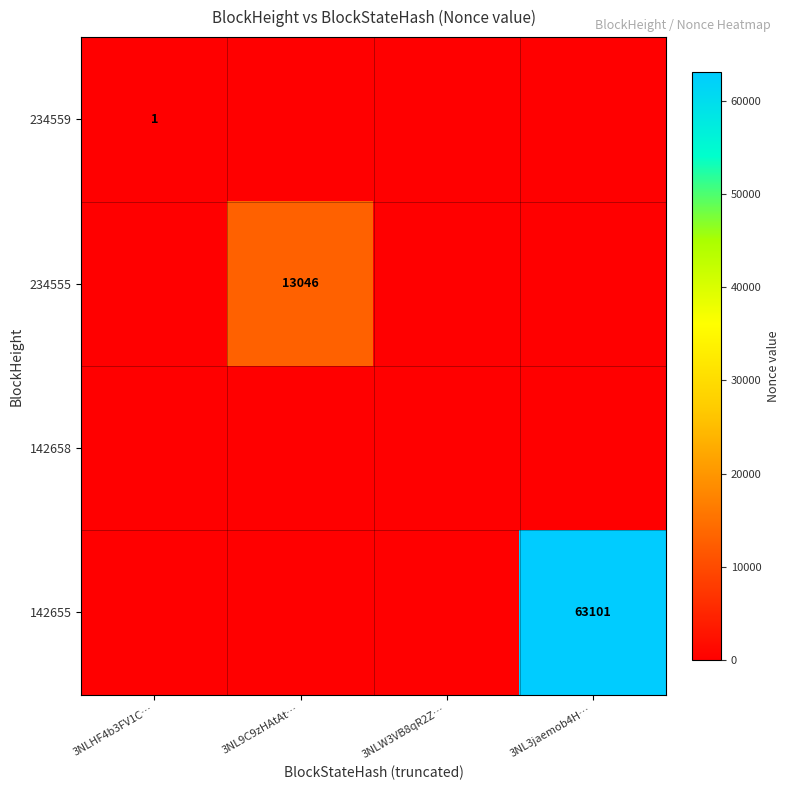

The 234555 series shows 6529 at 3NL9C9zHAtAt…. True or false?

False